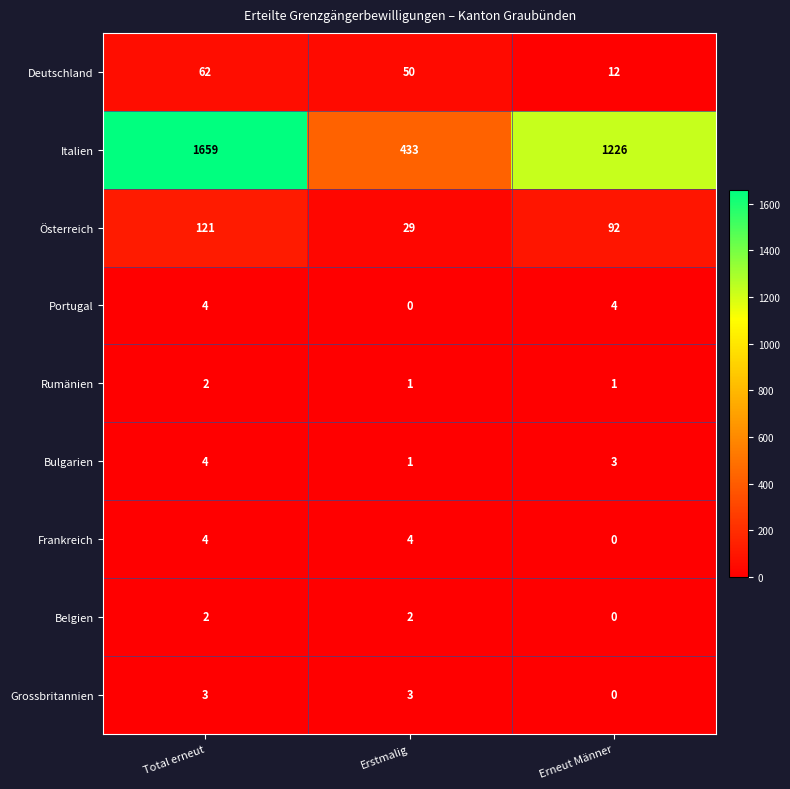

At which category is the sum across all series the highest?

Total erneut